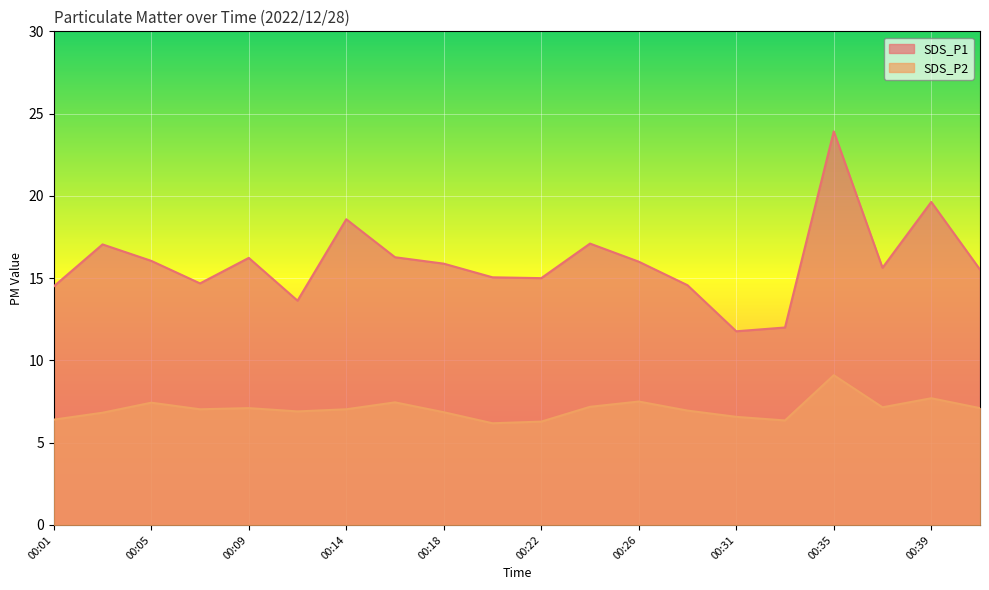

At which label does SDS_P1 first exceed 15?

00:03